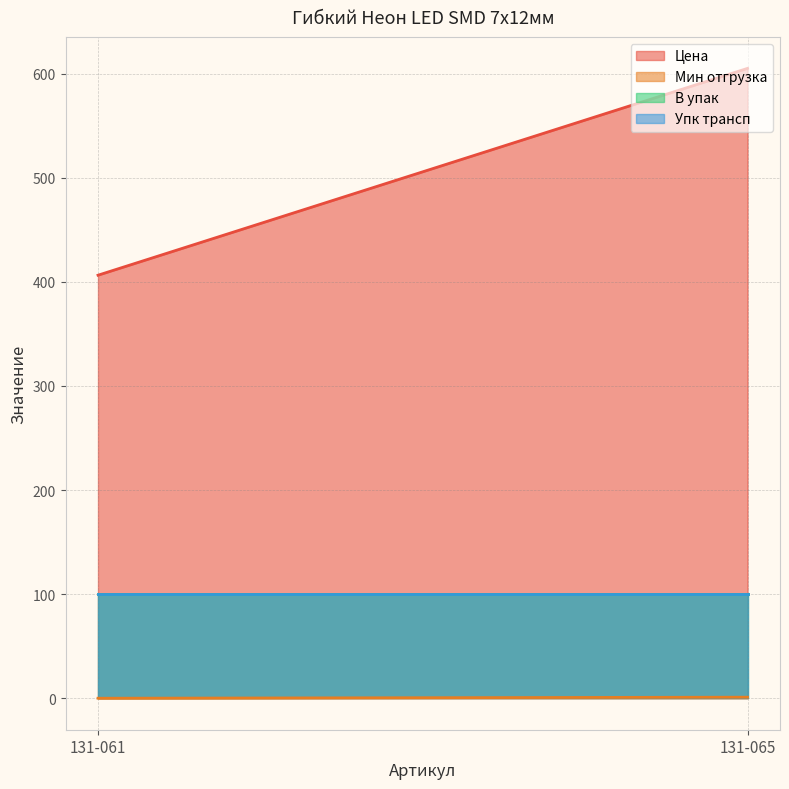

The Мин отгрузка series shows 1.0 at 131-065. True or false?

True